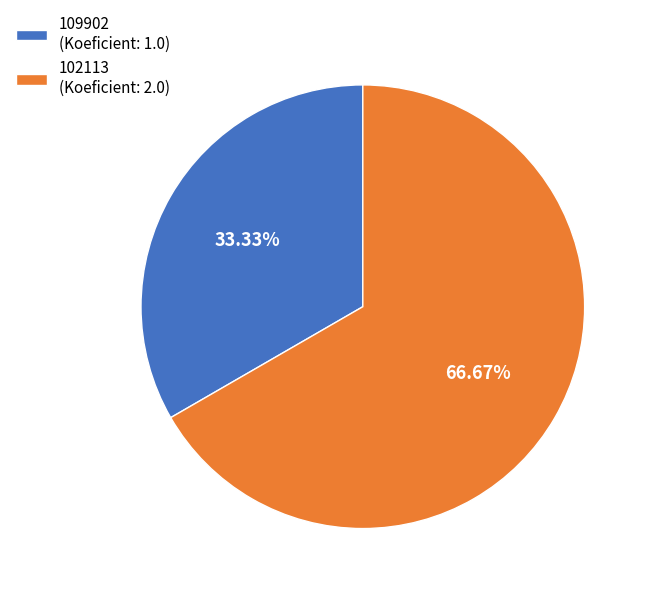

Count the number of slices in the pie.

2